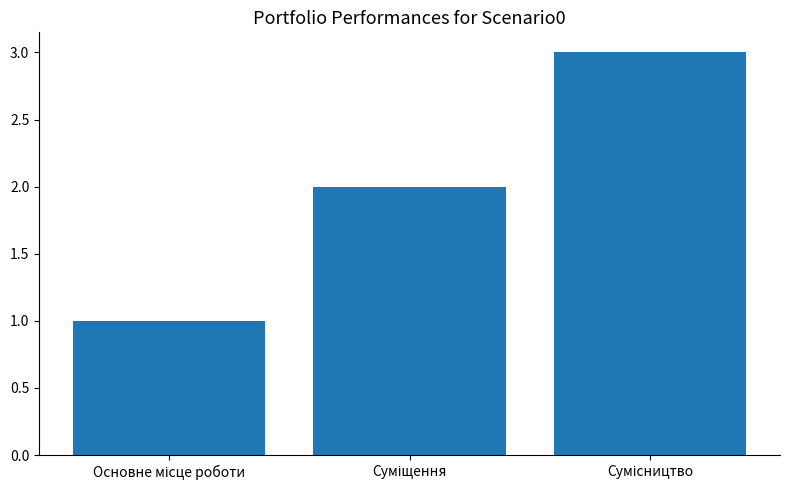

What is the greatest value displayed?

3